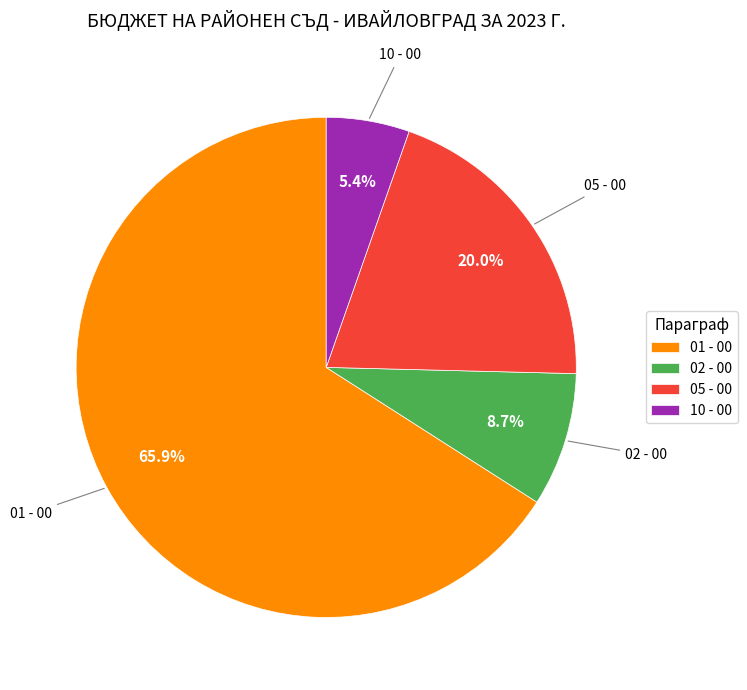

What percentage is NOT represented by 01 - 00?

34.1%